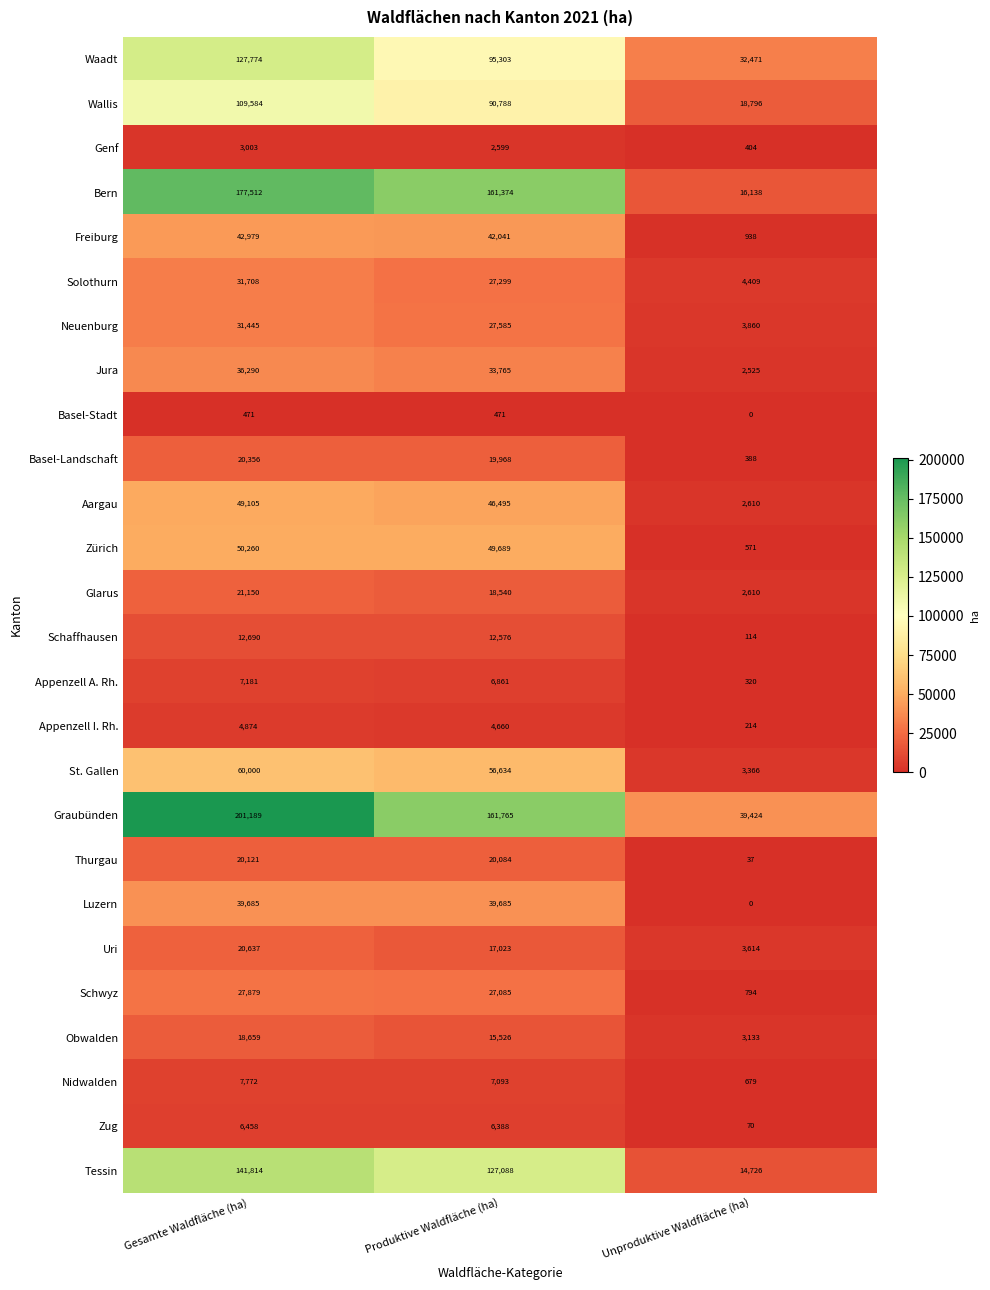

Read the Basel-Stadt value at Gesamte Waldfläche (ha), to the nearest 5.

470